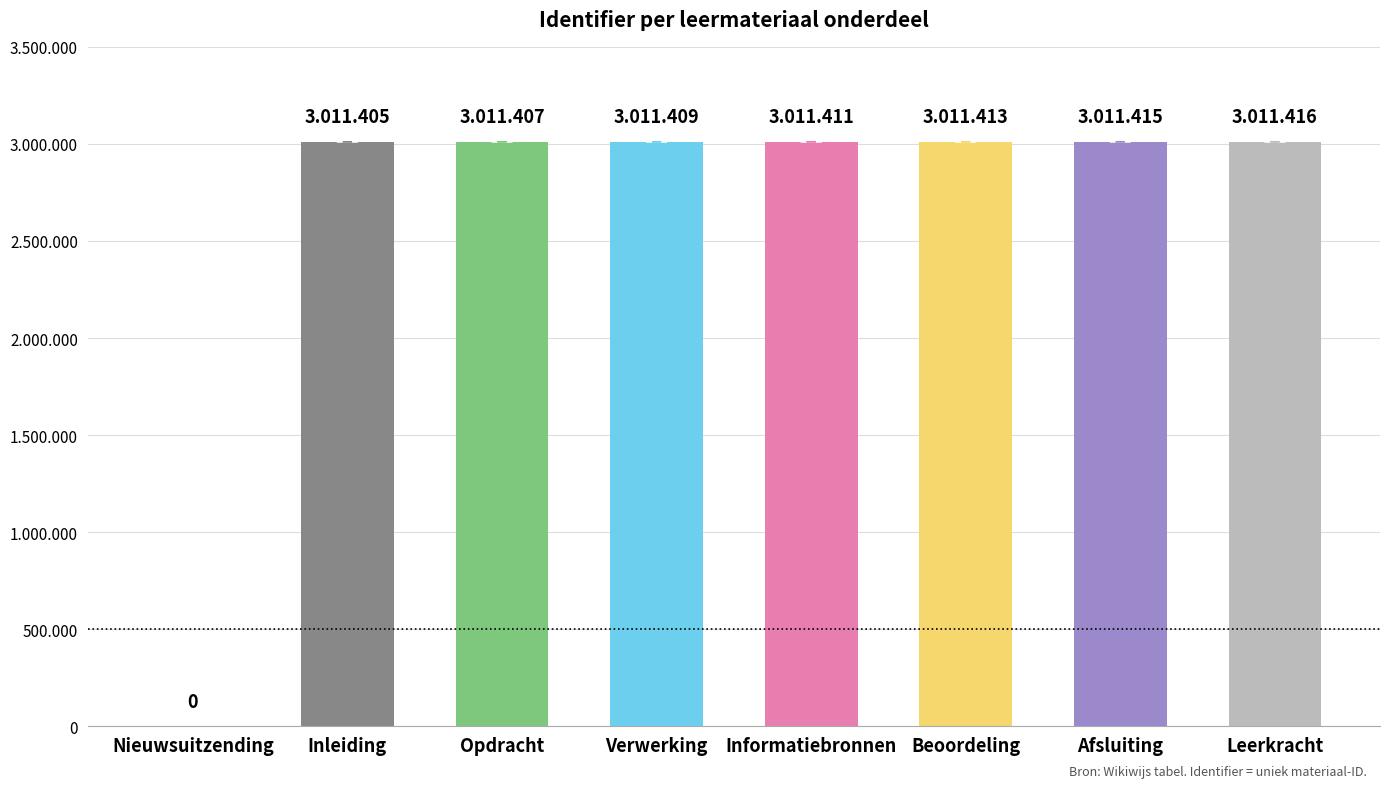

At which label does the data first exceed 3011411?

Beoordeling